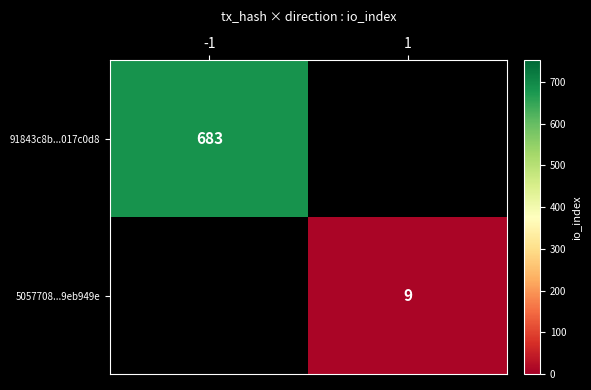

Is it true that 91843c8b...017c0d8 equals 146 at -1?

False